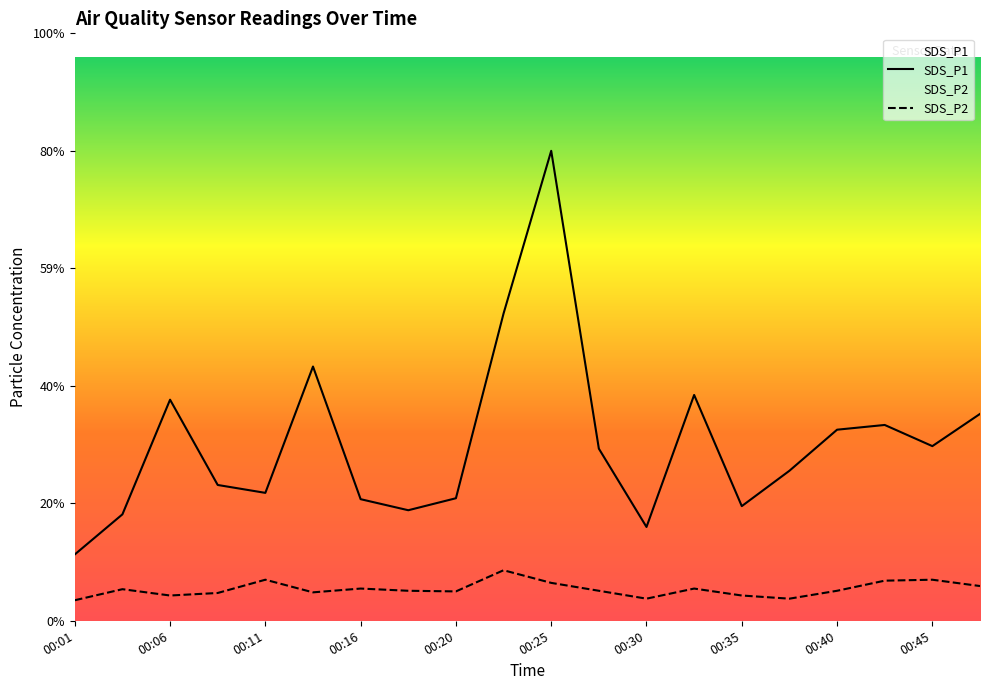

Which series has the widest spread of values?

SDS_P1